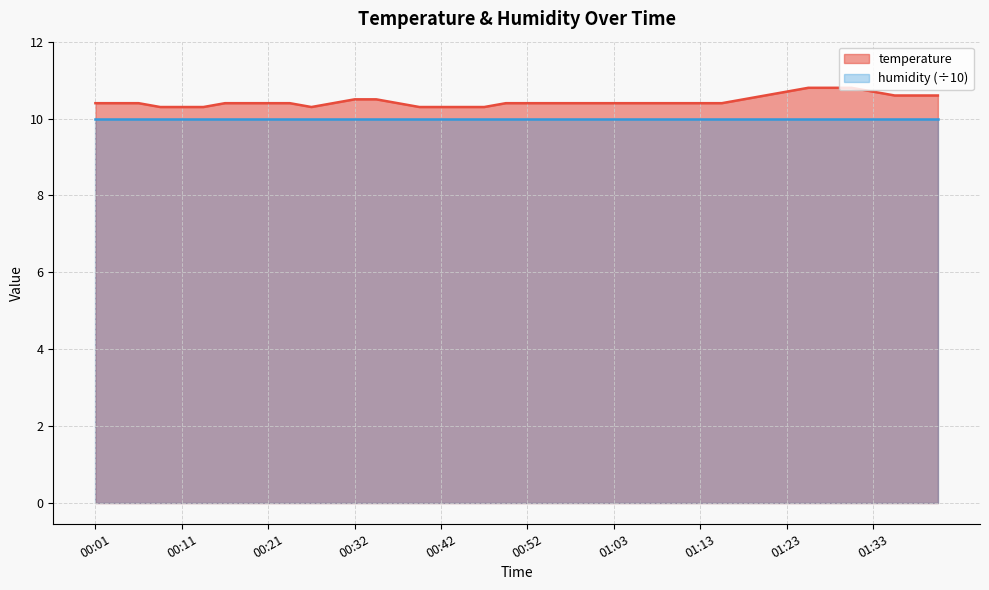

True or false: there are more than 0 points higher than both neighbors.

False